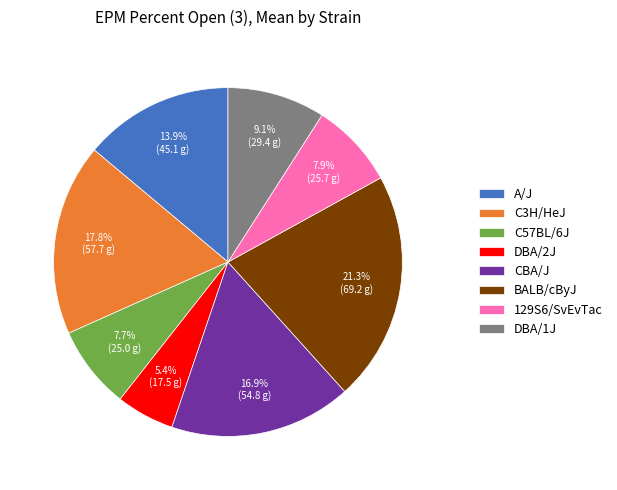

Which has a higher value, 129S6/SvEvTac or DBA/1J?

DBA/1J